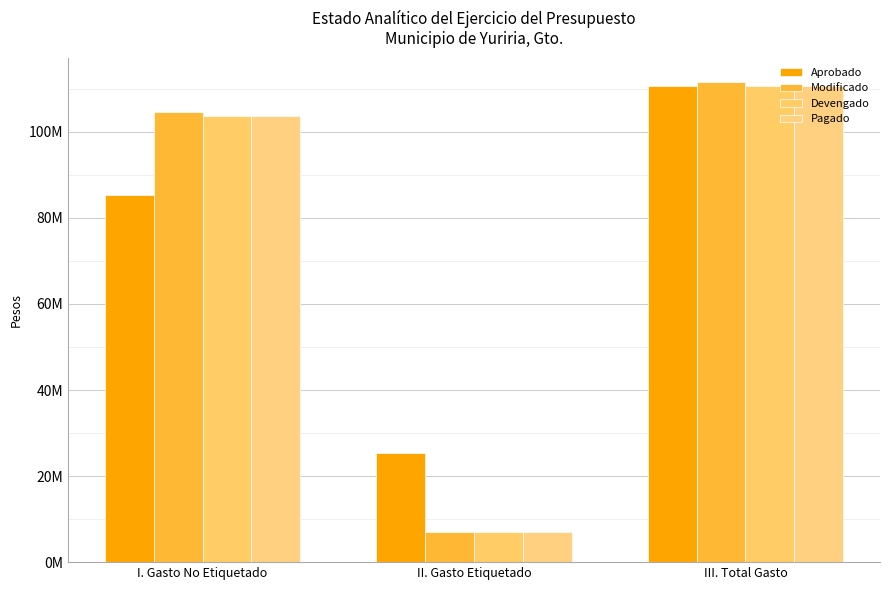

Reading left to right, list all the values displayed in this chart.

Aprobado: 85322060.5	25383427.8	110705488.3
Modificado: 104571171.4	7059813.7	111630985.0
Devengado: 103754102.0	7011742.6	110765844.6
Pagado: 103657888.2	7011742.6	110669630.8